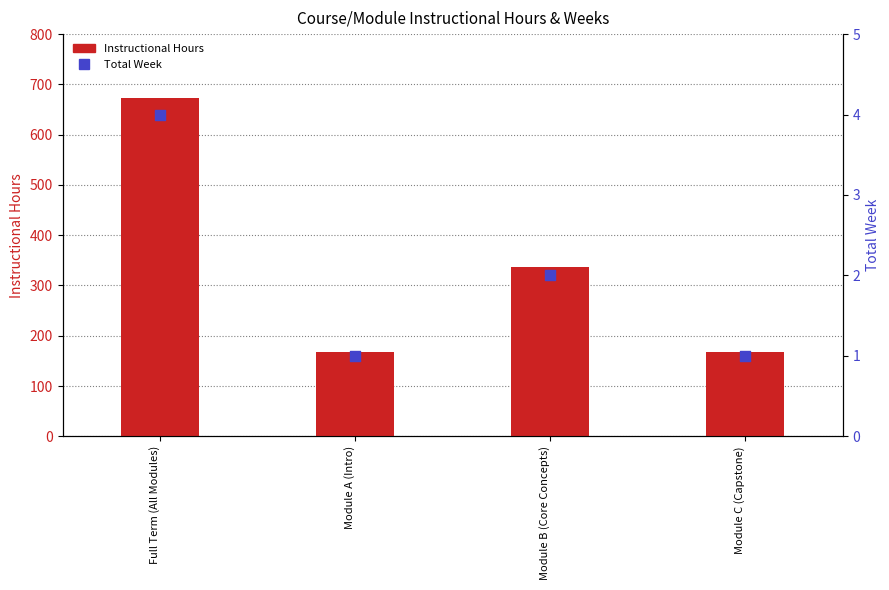

Which series has the largest total across all categories?

Instructional Hours